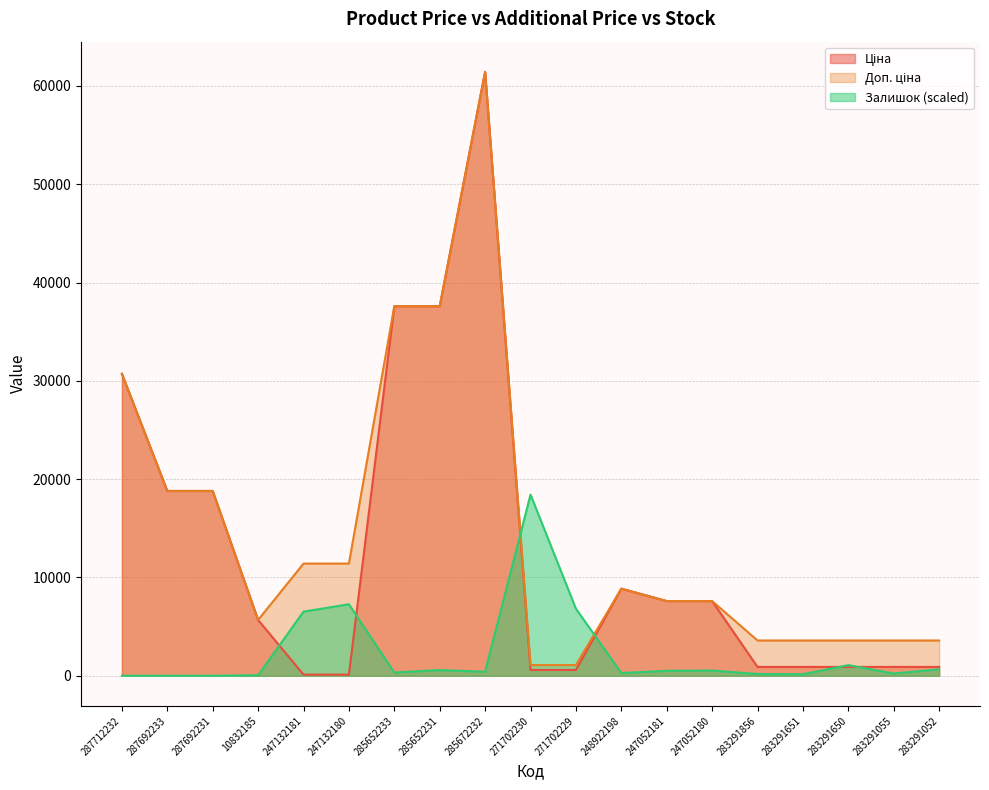

What is the difference between the second highest and second lowest values in the Доп. ціна series?

36512.0